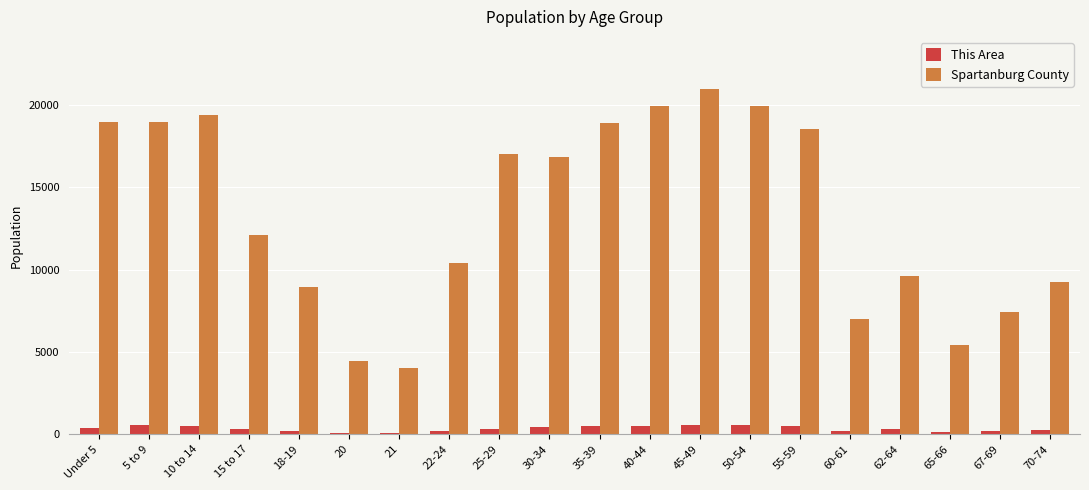

Which series has the widest spread of values?

Spartanburg County